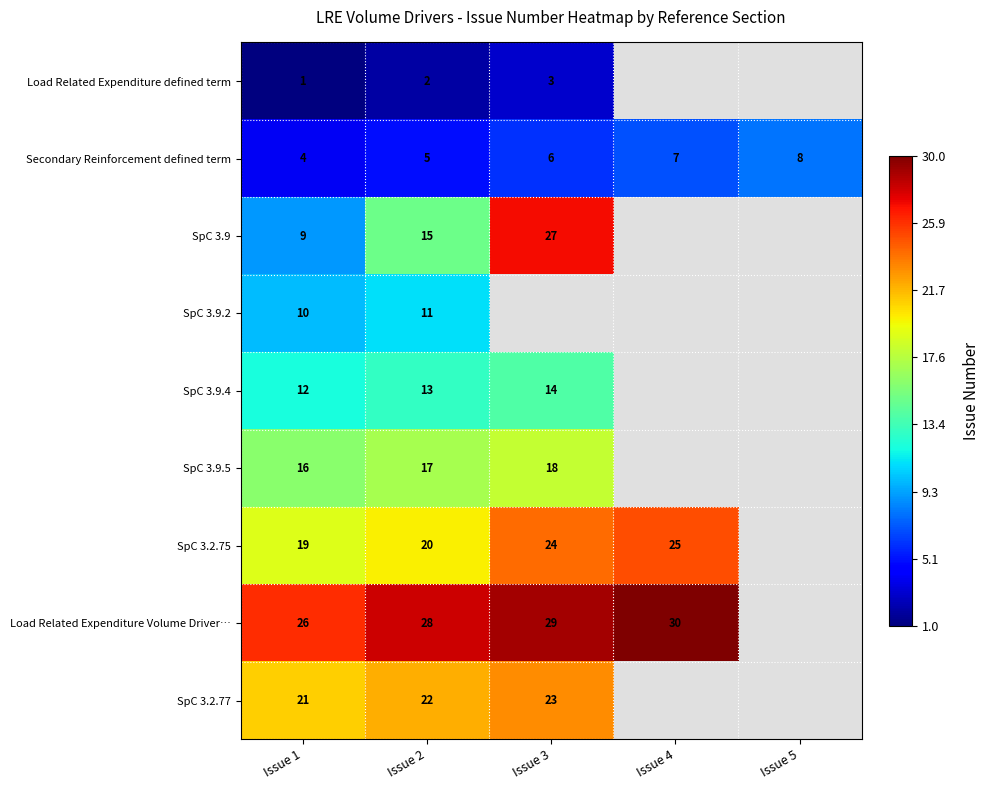

Rank the series at Issue 2 from lowest to highest value.

Load Related Expenditure defined term, Secondary Reinforcement defined term, SpC 3.9.2, SpC 3.9.4, SpC 3.9, SpC 3.9.5, SpC 3.2.75, SpC 3.2.77, Load Related Expenditure Volume Driver…